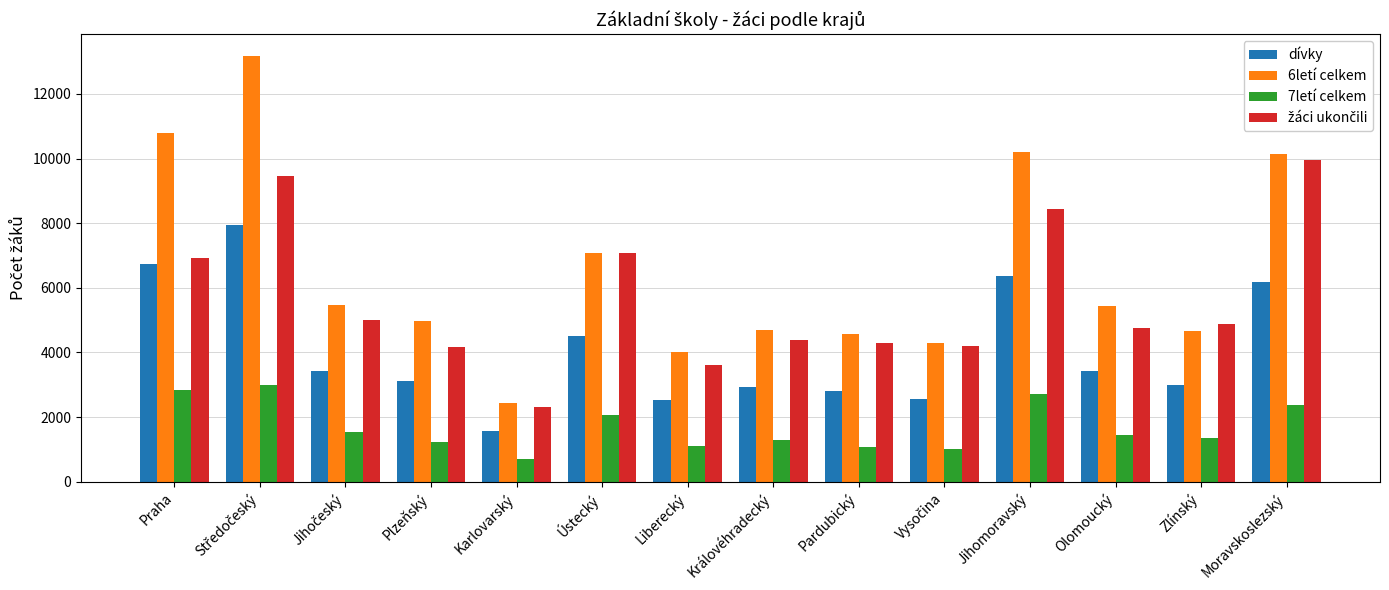

What is the maximum value shown in the chart?

13188